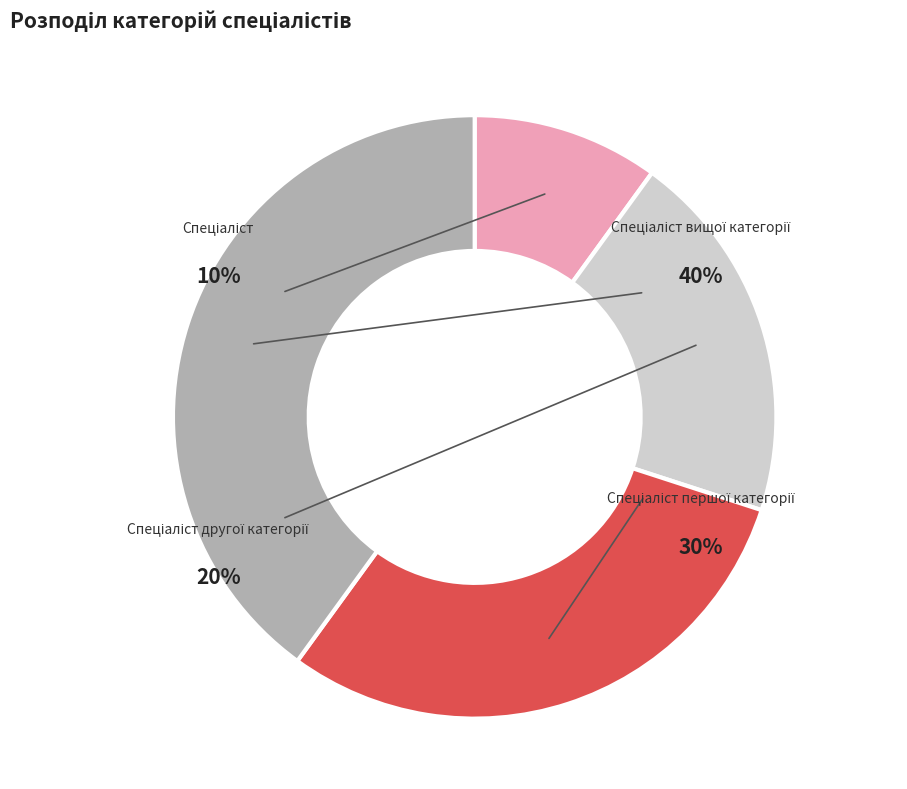

Count the number of slices in the pie.

4